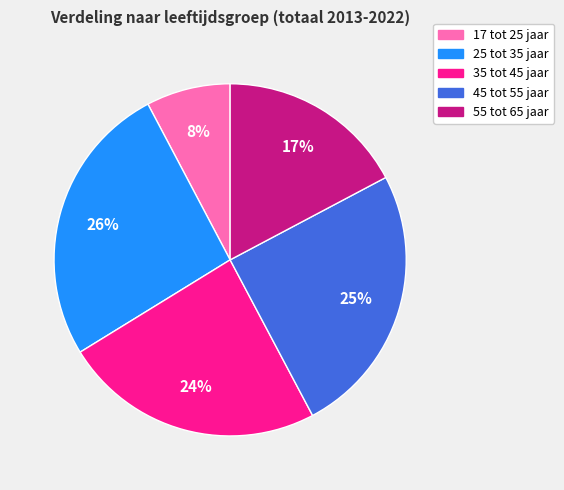

Is 17 tot 25 jaar the majority of the pie?

No